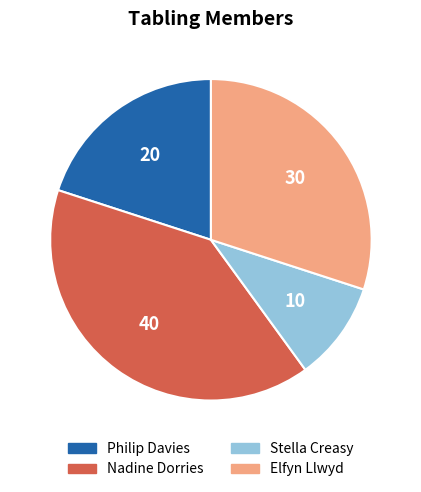

Is there a majority slice in this chart?

No